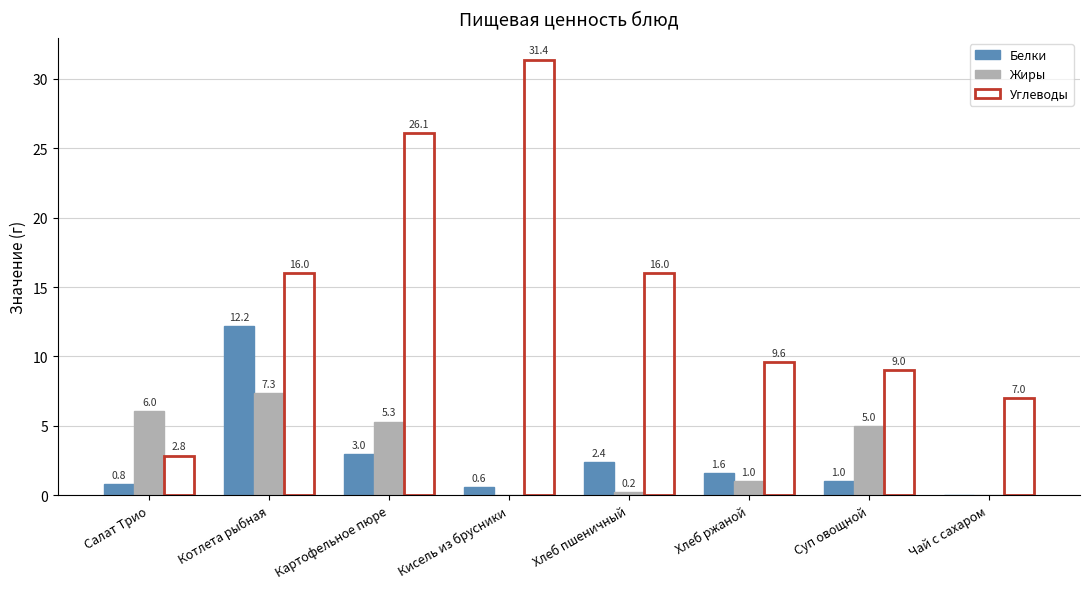

Reading left to right, extract all data points from this chart.

Белки: 0.8	12.2	3.0	0.6	2.4	1.6	1.0	0.0
Жиры: 6.0	7.3	5.3	0.0	0.2	1.0	5.0	0.0
Углеводы: 2.8	16.0	26.1	31.4	16.0	9.6	9.0	7.0